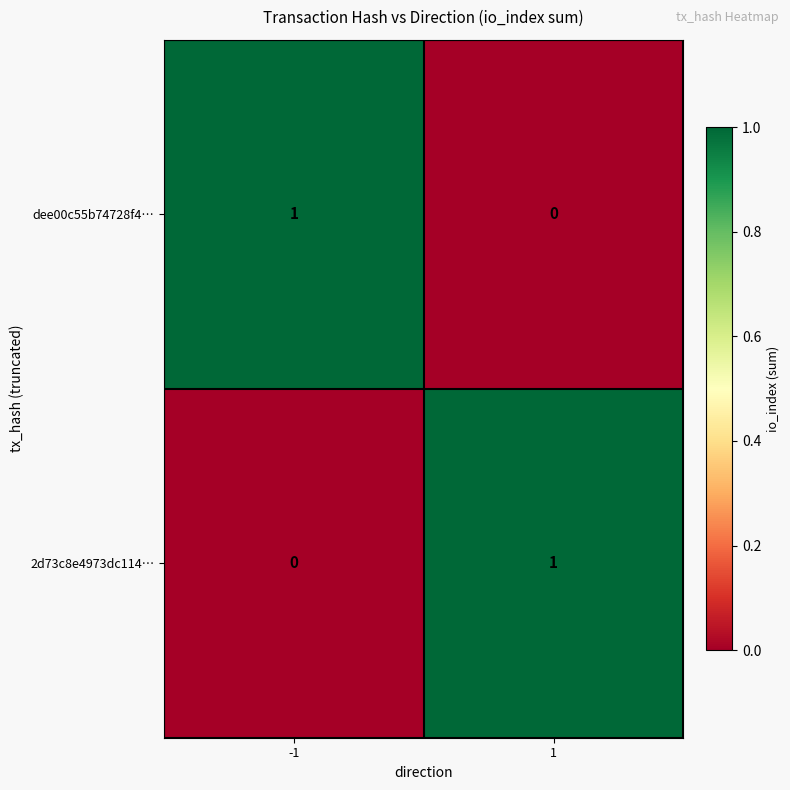

What is the total value across all series at 1?

1